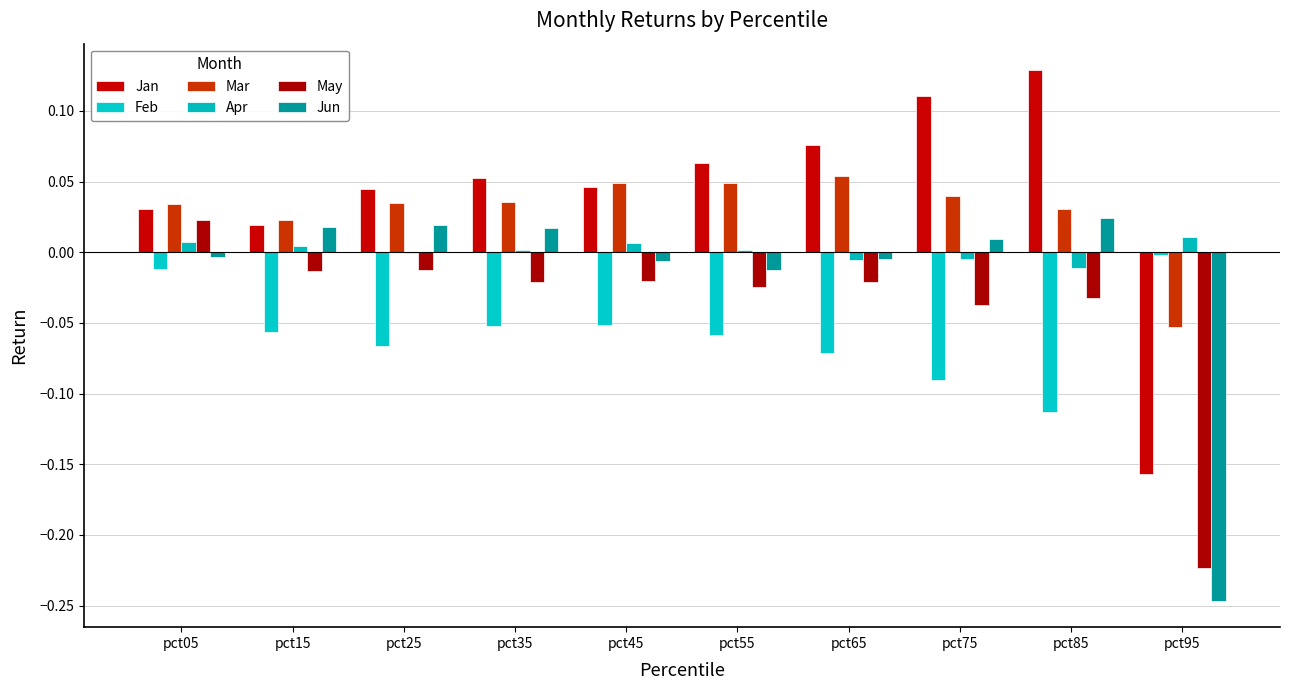

How many data points does each series have?

10